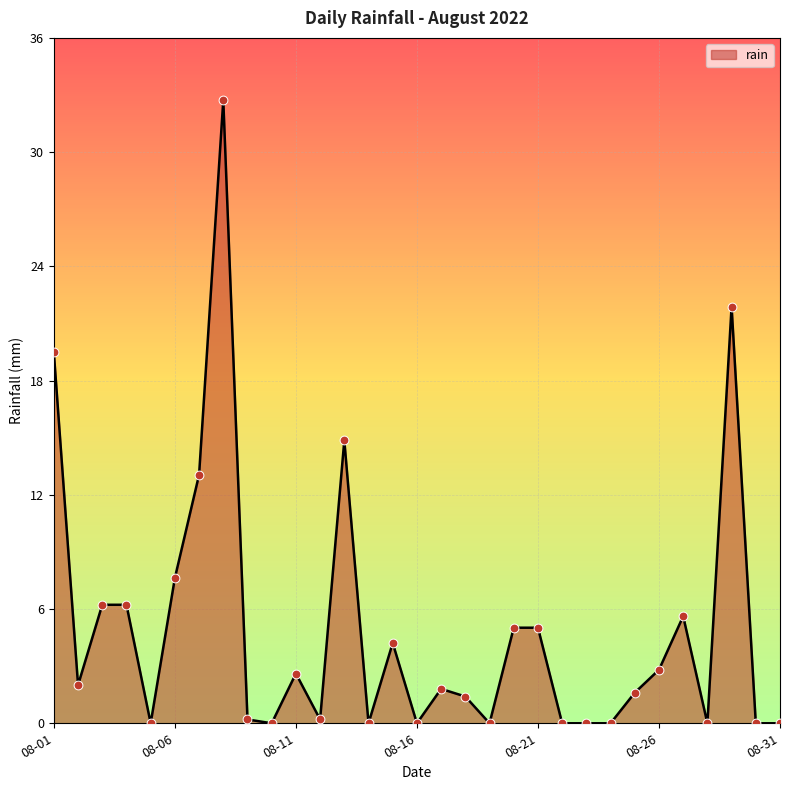

What is the difference between the maximum and minimum values?

32.6